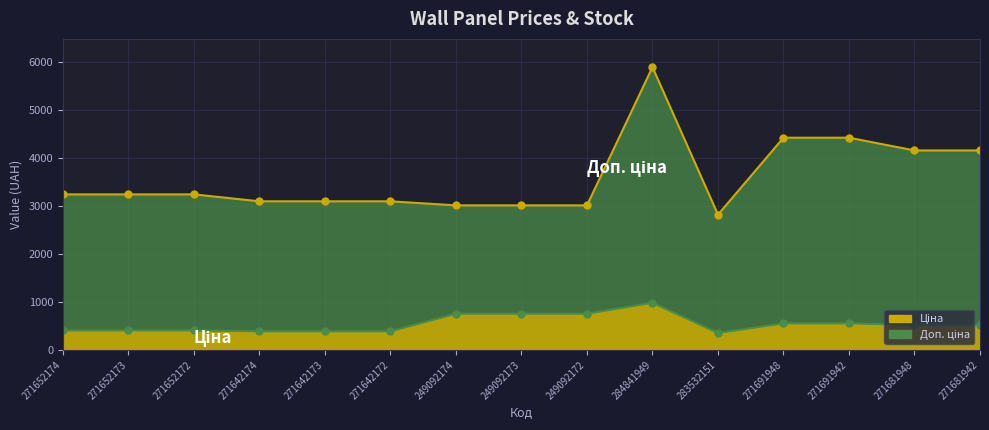

How many values in the Ціна line series exceed 519?

8